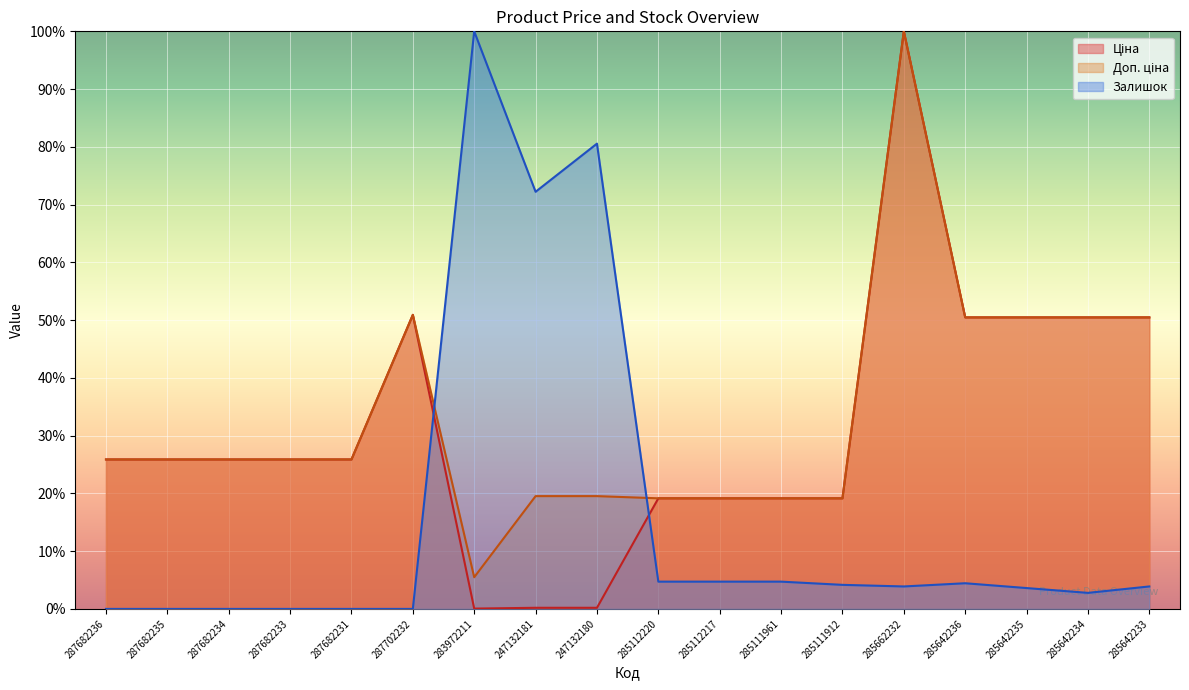

Is the value of Залишок at 287682236 greater than the value of Доп. ціна at 287682233?

No